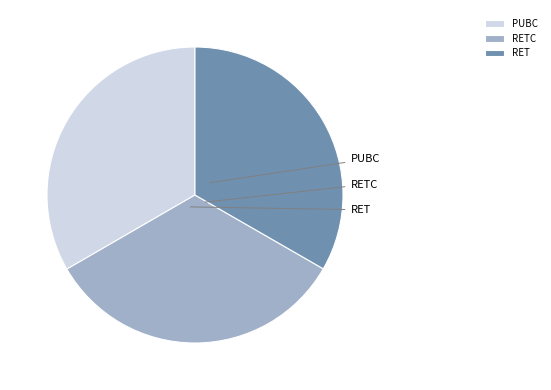

Does PUBC account for over 50% of the chart?

No